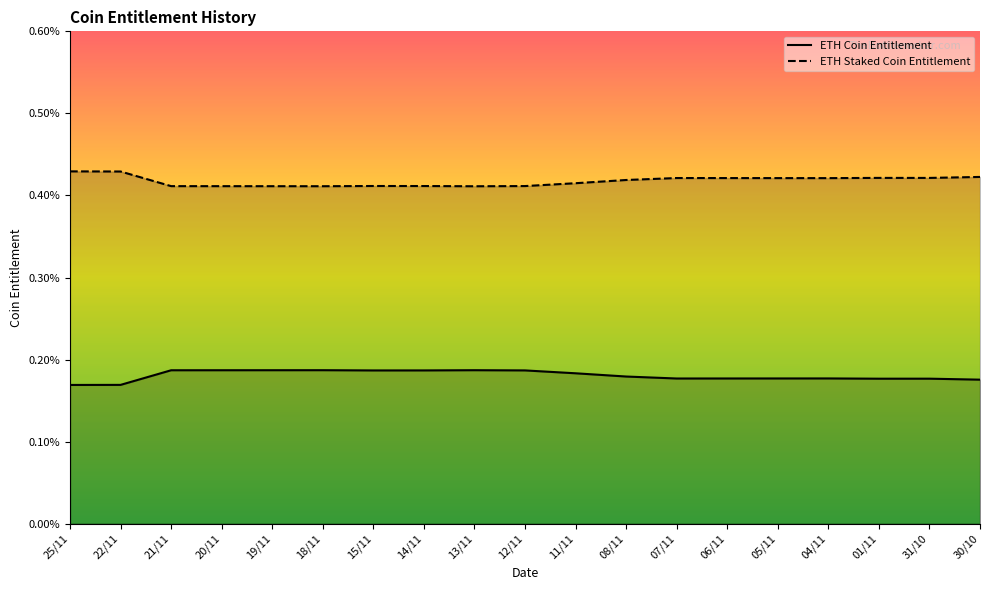

True or false: ETH Staked Coin Entitlement and ETH Coin Entitlement cross at least once.

False